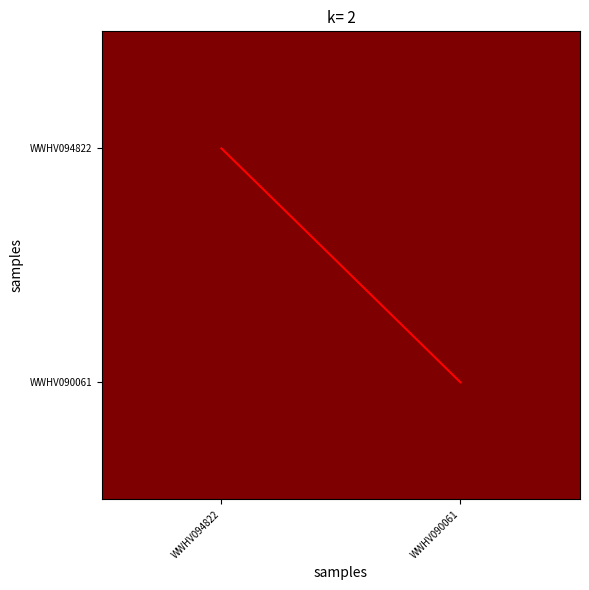

At which label is diagonal closest to 0?

WWHV094822